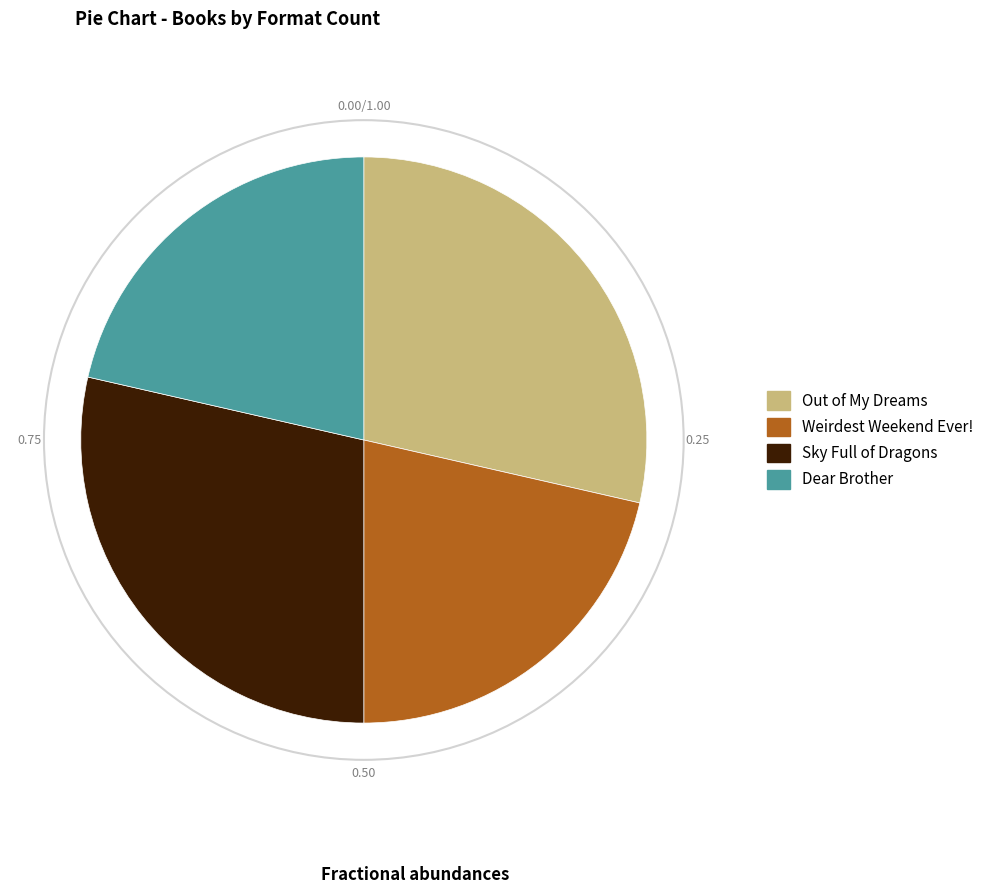

What is the ratio of the value at Out of My Dreams to the value at Dear Brother?

1.3